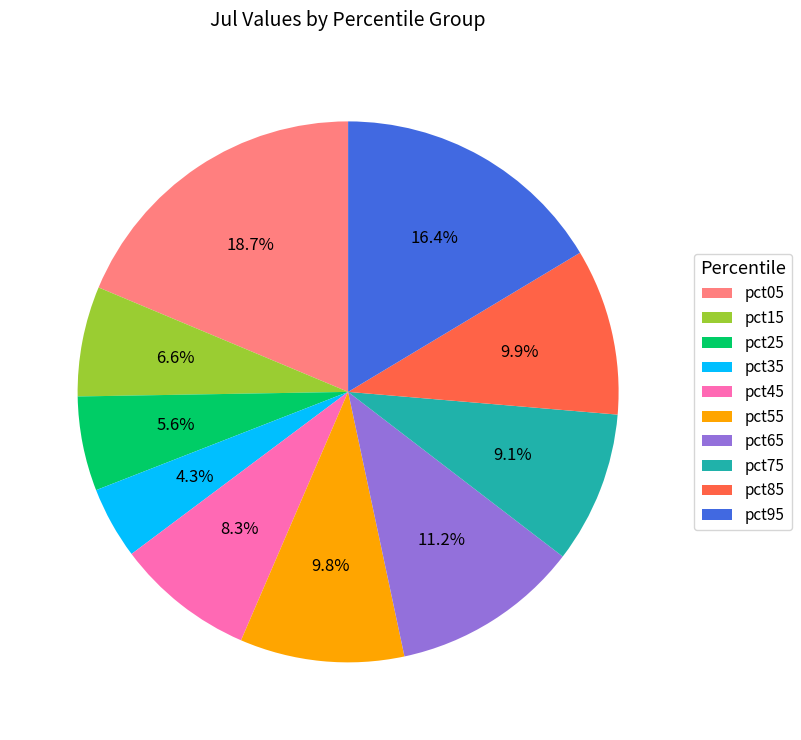

Does pct35 account for over 50% of the chart?

No